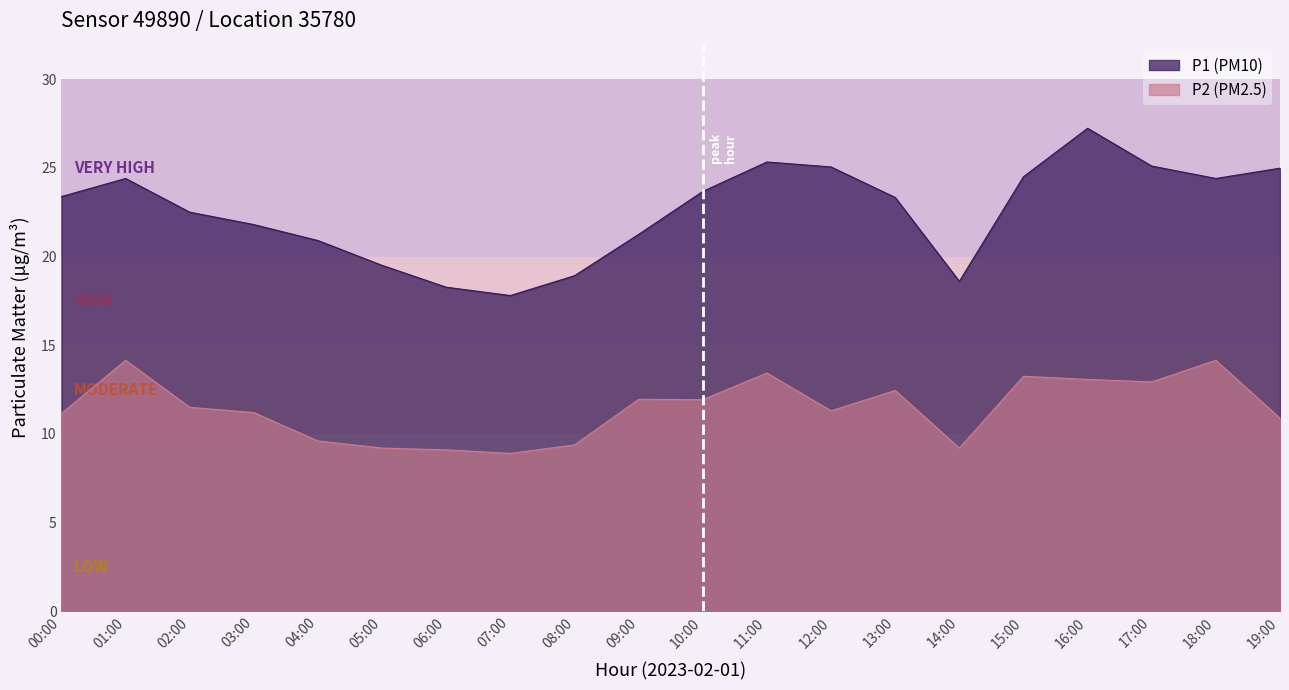

The P2 series shows 13.2 at 15:00. True or false?

True